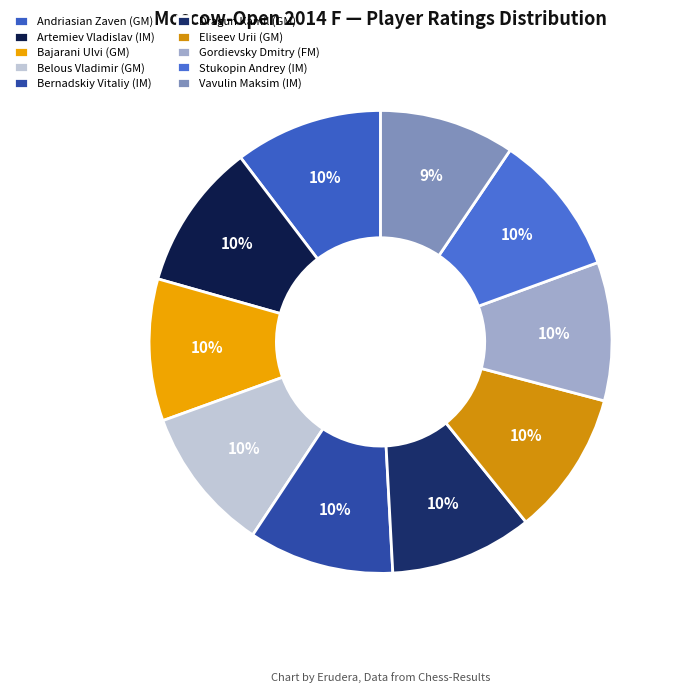

True or false: Stukopin Andrey (IM) accounts for 2% of the total.

False